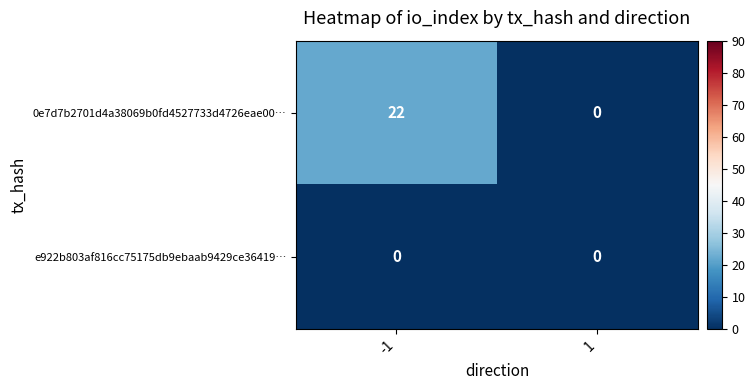

Reading left to right, what are all the values shown in this chart?

0e7d7b2701d4a38069b0fd4527733d4726eae00…: -1=22	1=0
e922b803af816cc75175db9ebaab9429ce36419…: -1=0	1=0